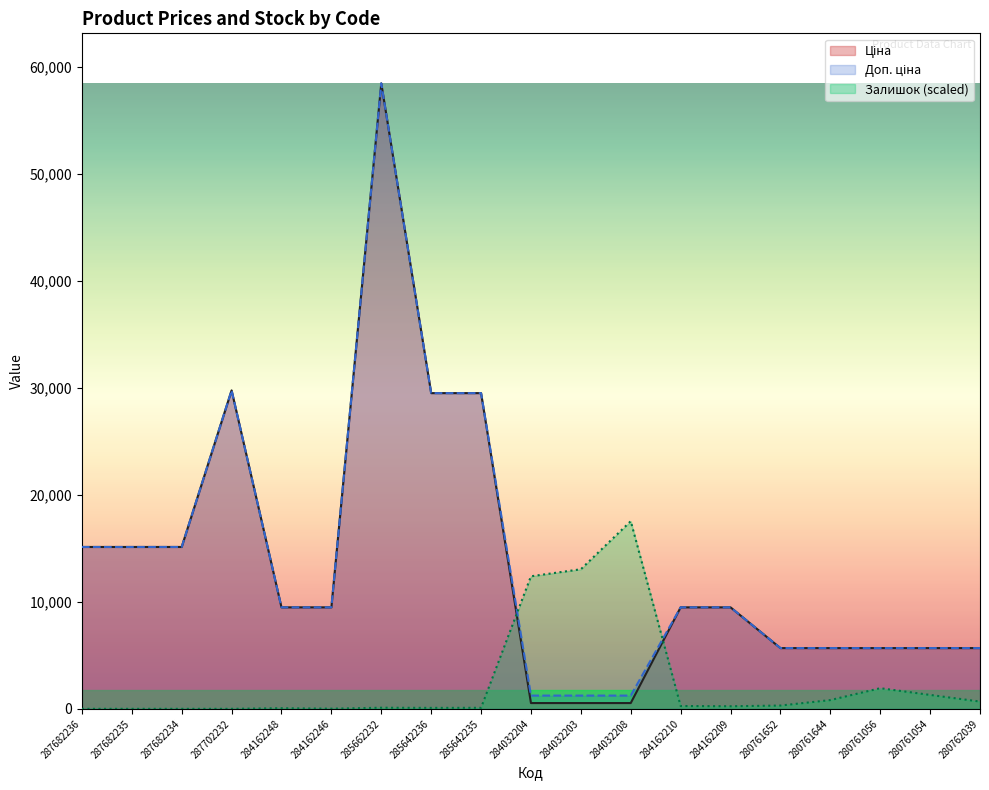

Does the chart have visible grid lines?

No